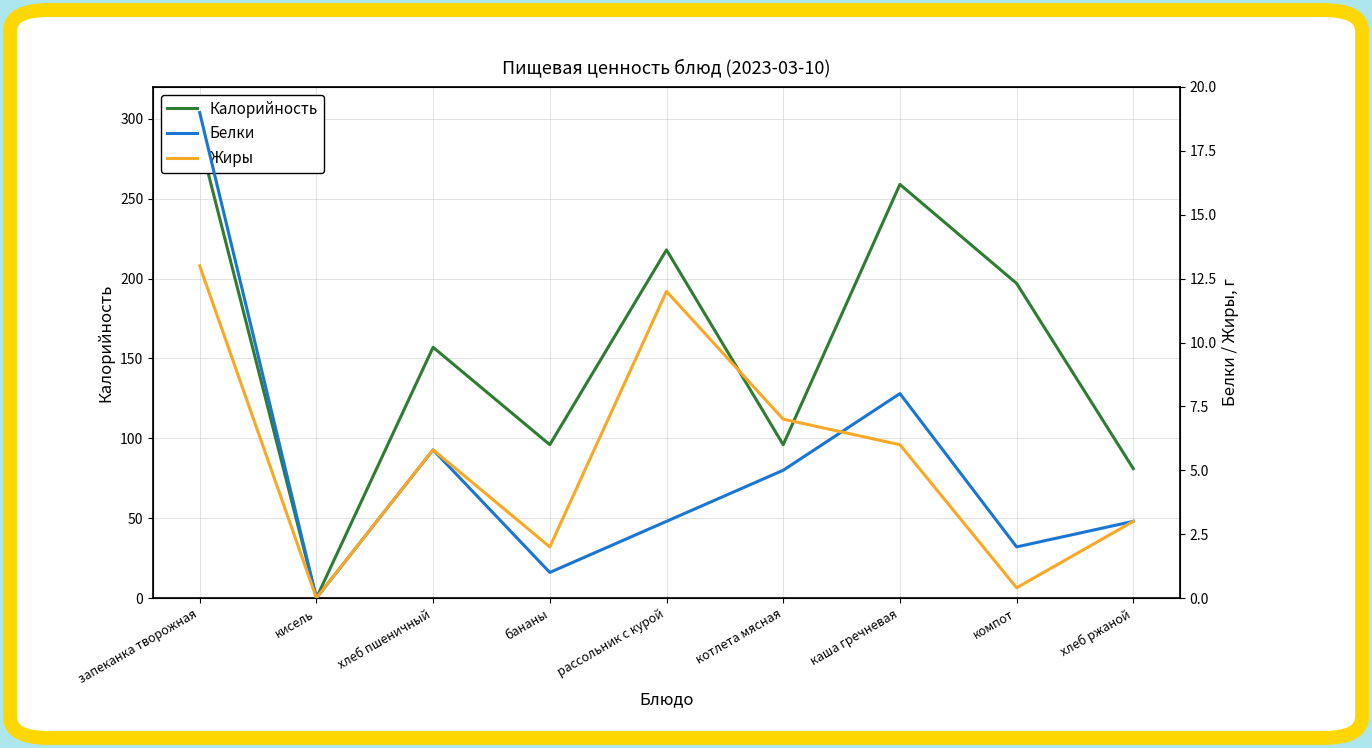

How many interior local valleys does the Калорийность series have?

3